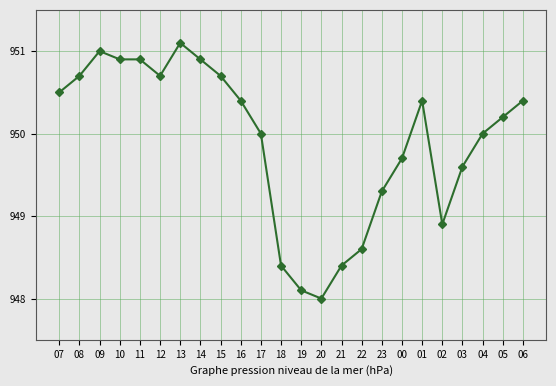

Between 14 and 12, which is larger?

14